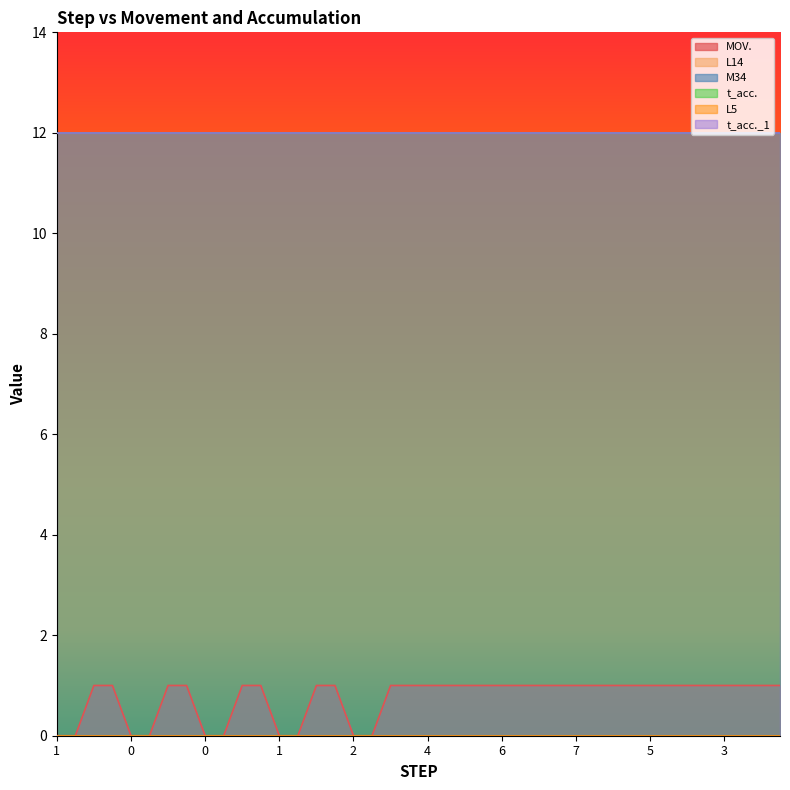

True or false: MOV. and t_acc._1 intersect in this chart.

False